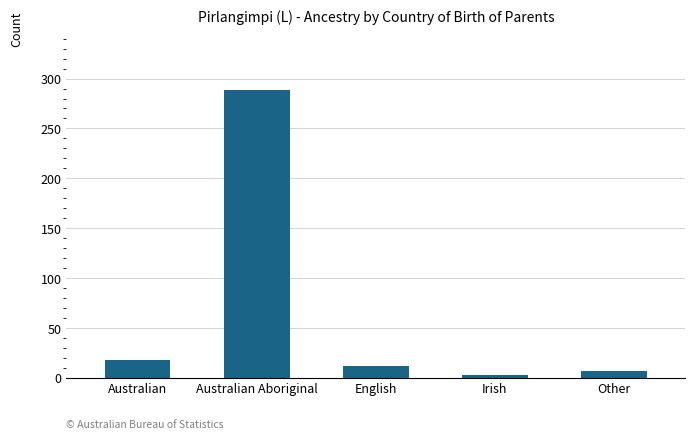

What position from the right is Australian Aboriginal?

4